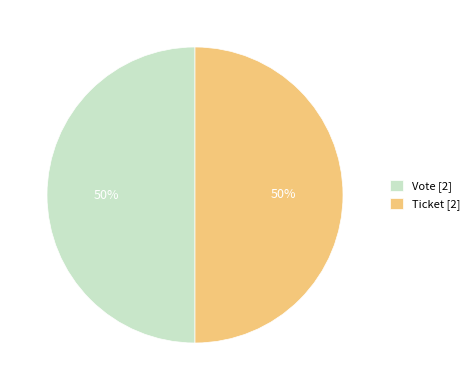

To the nearest percent, what is the average slice percentage?

50%